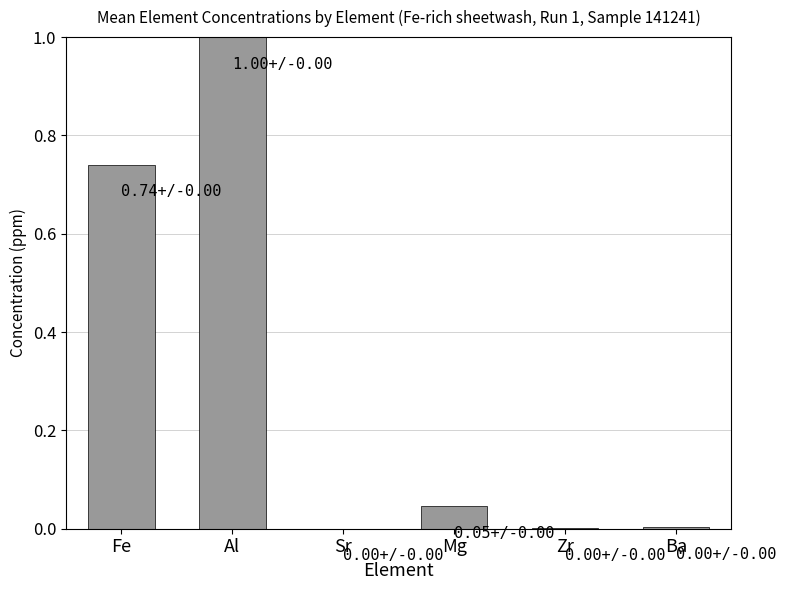

What is the sum of all values?

1.8